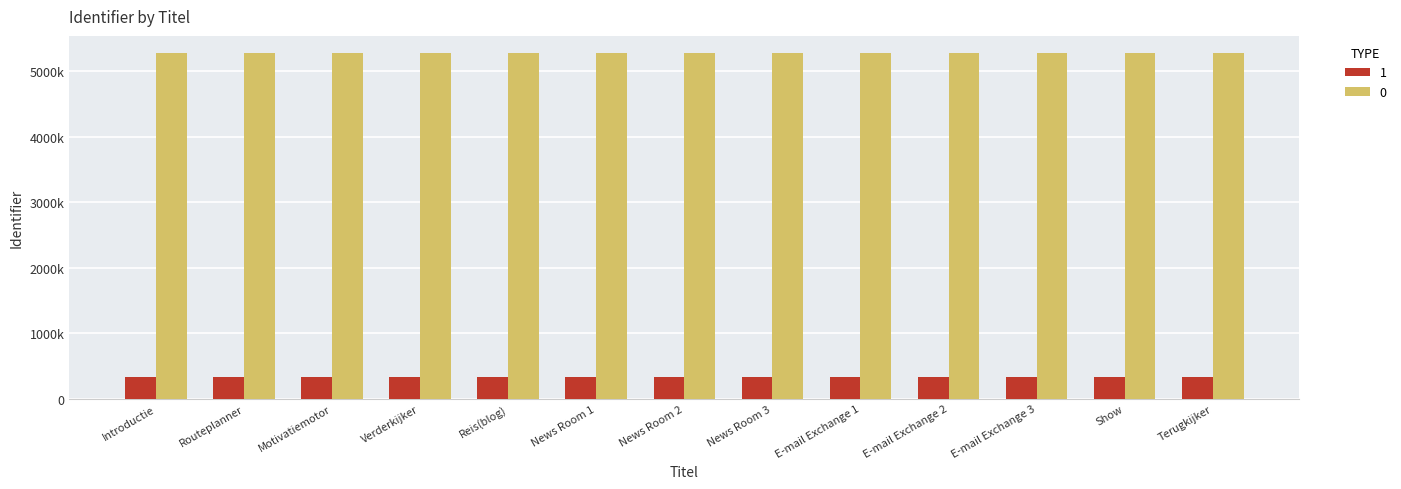

Does the chart contain any negative values?

No